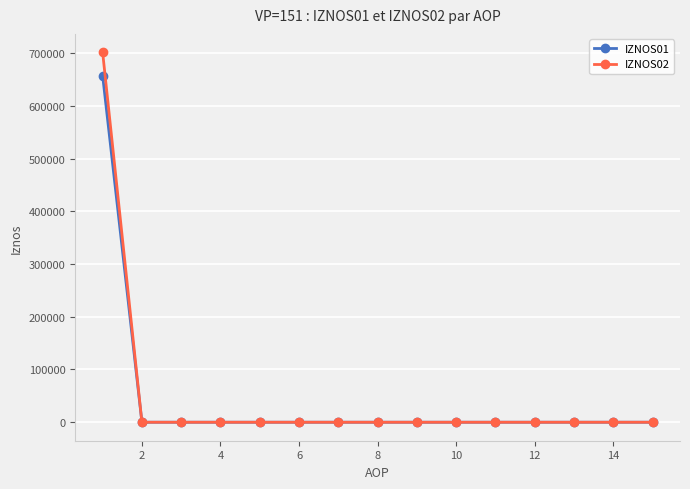

What is the value of the IZNOS01 point at the 1st from the left?

656934.2